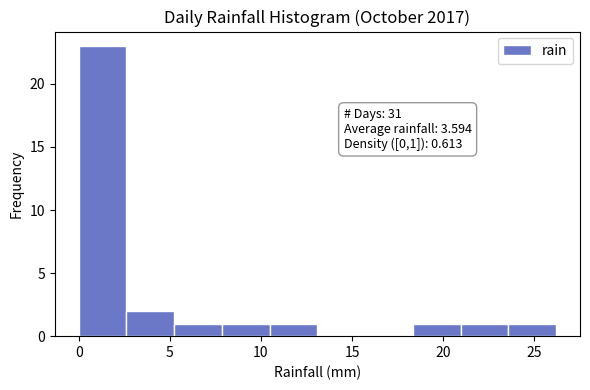

Over which range of the x-axis is the bar tallest?

0.0 to 2.5